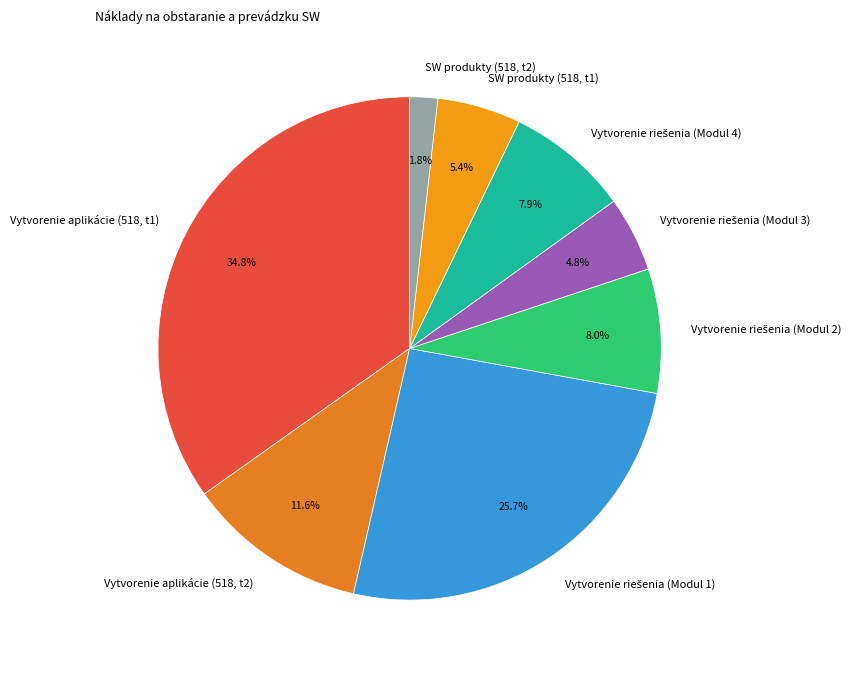

How much of the chart is everything except SW produkty (518, t2)?

98.2%